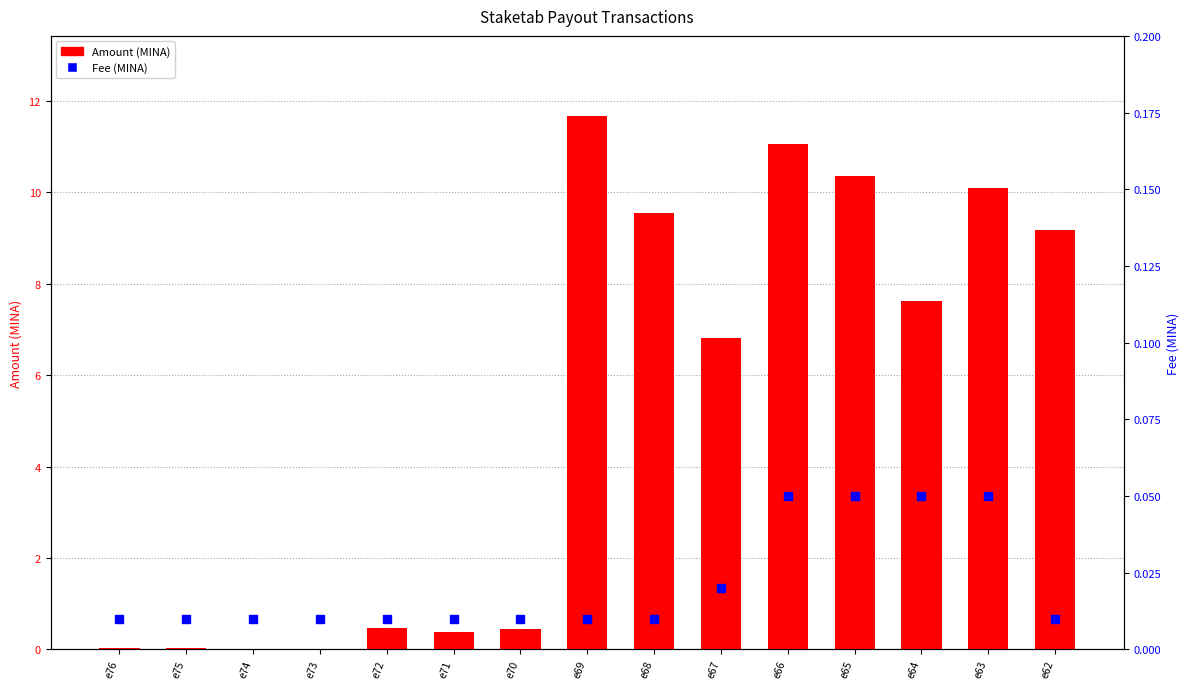

Which series has the widest spread of Y values?

Amount (MINA)